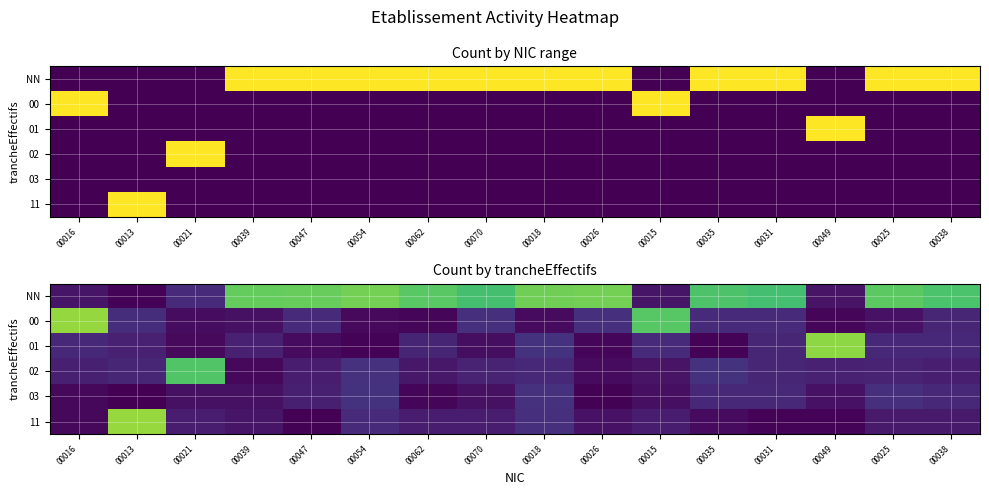

At how many categories does at least one series exceed 0?

16